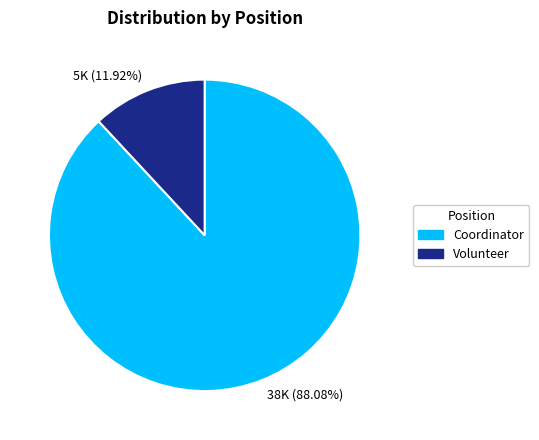

What is the ratio of the value at 38K (88.08%) to the value at 5K (11.92%)?

7.4